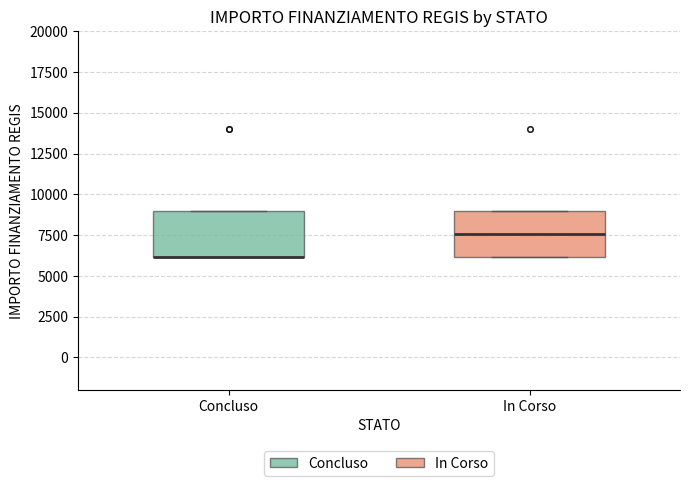

Where is the upper edge of the box for Concluso on the y-axis? The values are not printed on the chart, so give them approximately, as read against the axis.

9000